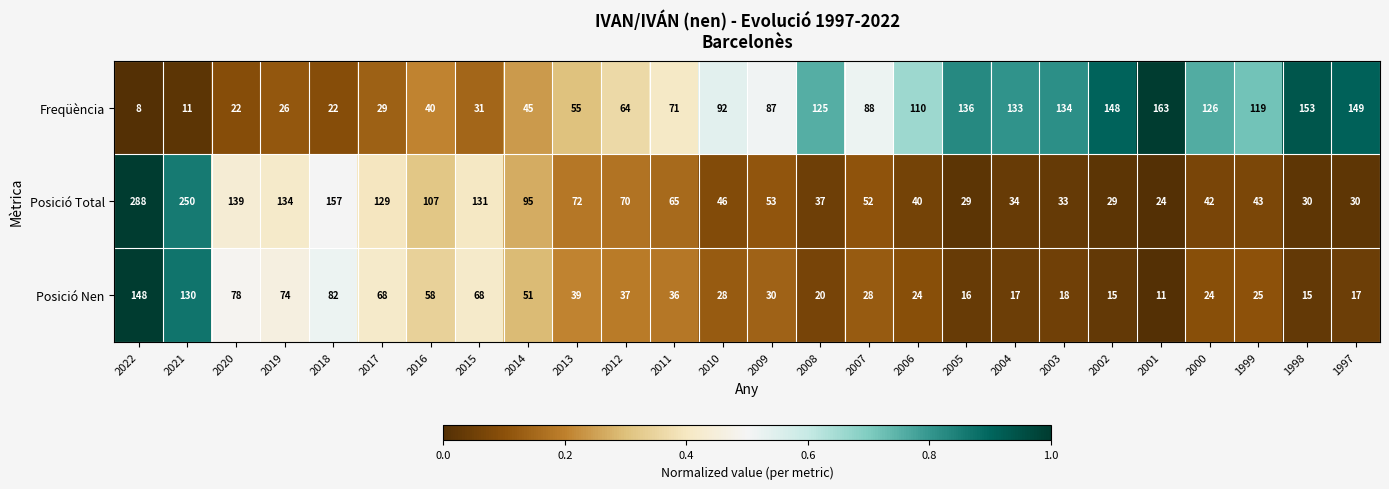

What is the difference between the maximum and minimum values in the Freqüència series?

155